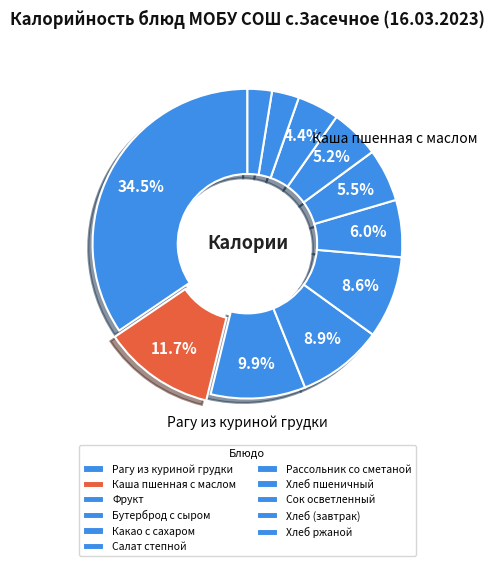

How many segments does this pie chart have?

11